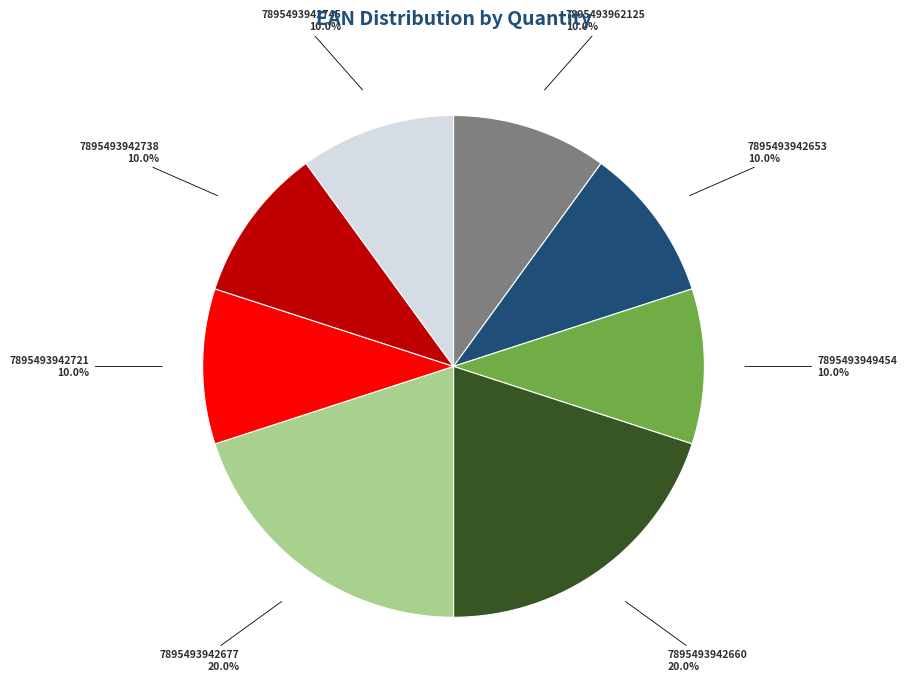

Count the number of slices in the pie.

8